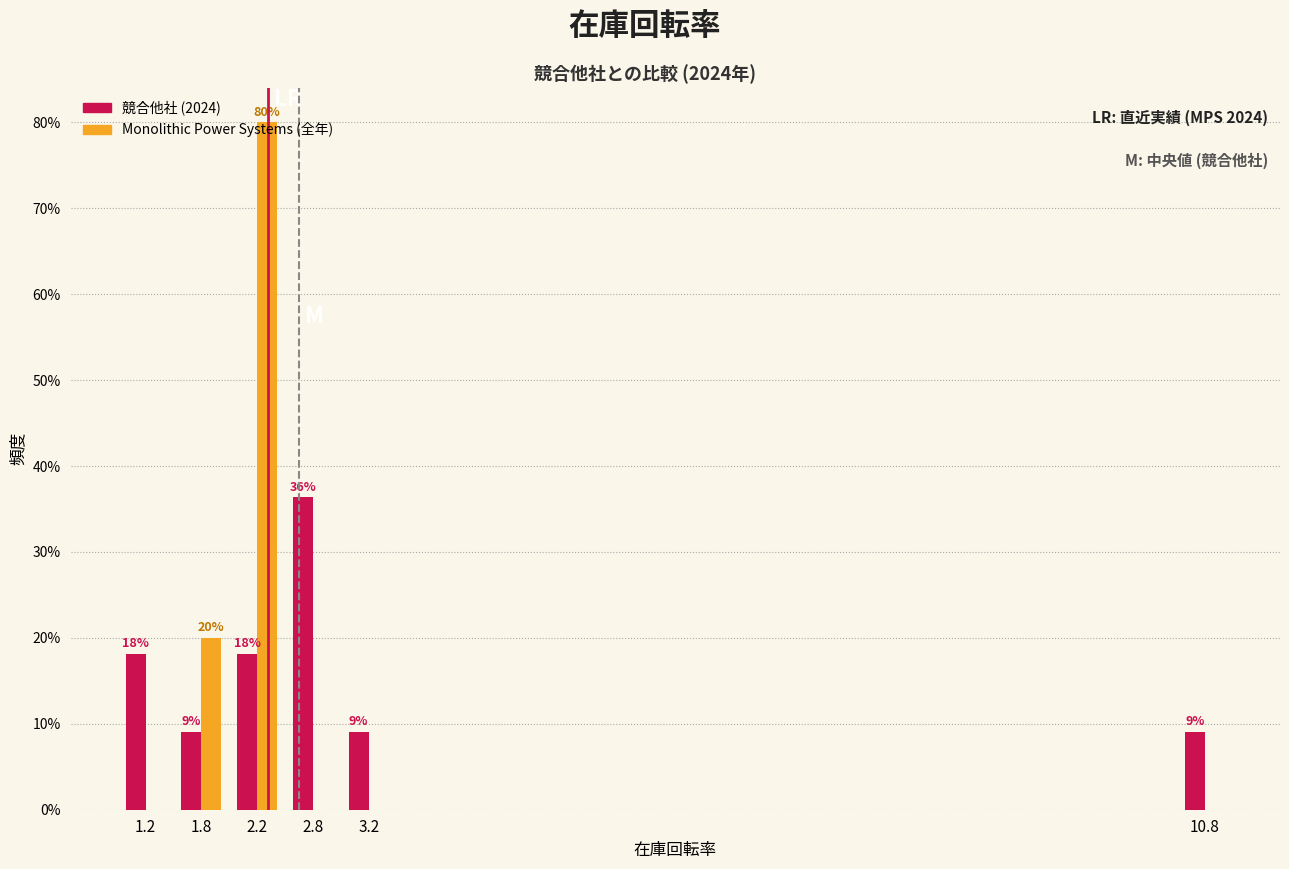

In the 競合他社 (2024) series, which range on the x-axis has the tallest bar?

2.5 to 3.0